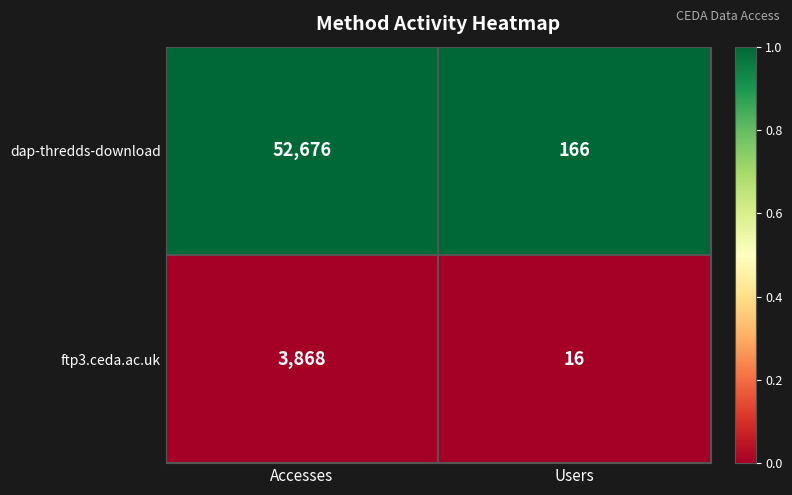

Reading left to right, what are all the values shown in this chart?

dap-thredds-download: 52676	166
ftp3.ceda.ac.uk: 3868	16